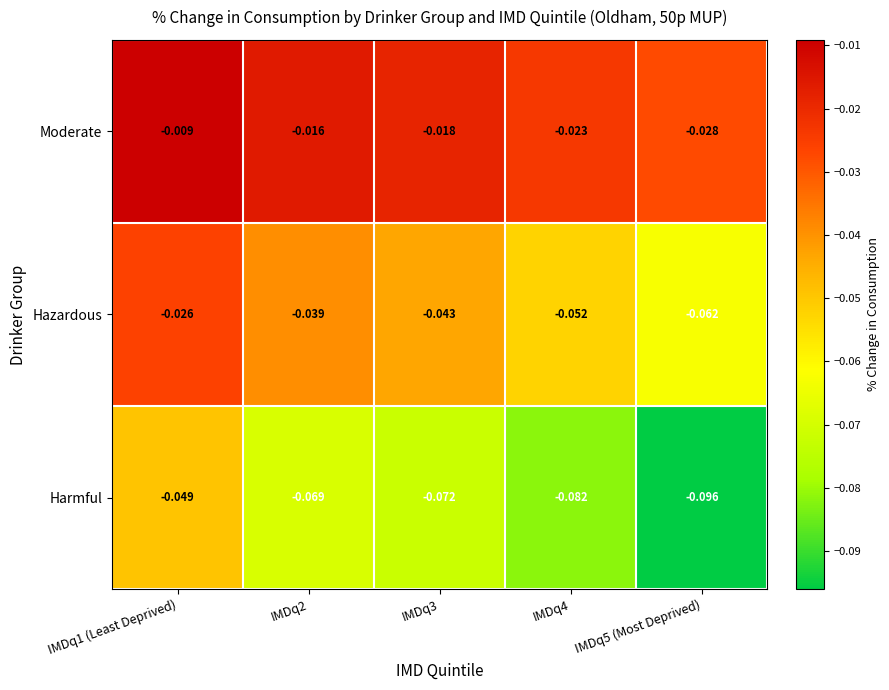

Is the value of Hazardous at IMDq5 (Most Deprived) greater than the value of Harmful at IMDq3?

Yes